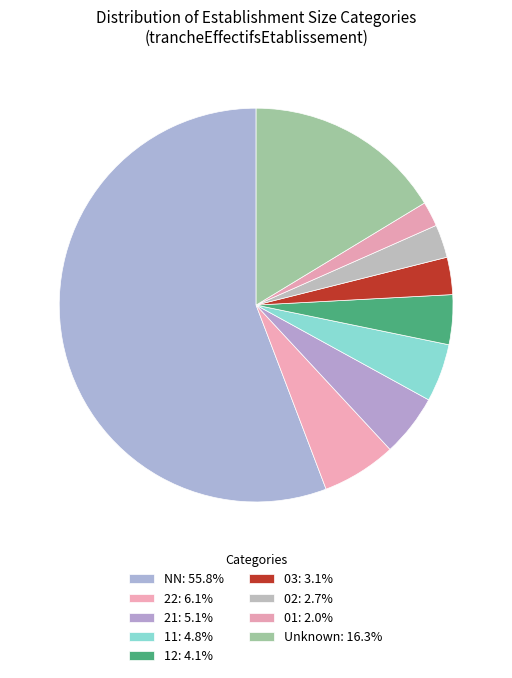

Count the number of slices in the pie.

9